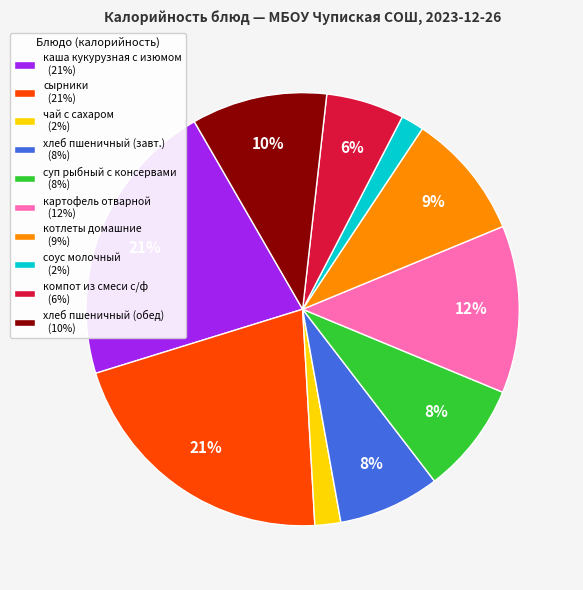

The компот из смеси с/ф (6%) slice represents 1% of the pie. True or false?

False